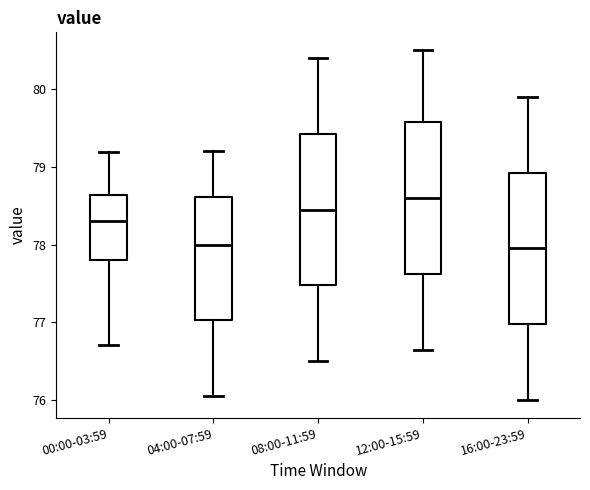

Where is the upper edge of the box for 08:00-11:59 on the y-axis? The values are not printed on the chart, so give them approximately, as read against the axis.

79.4